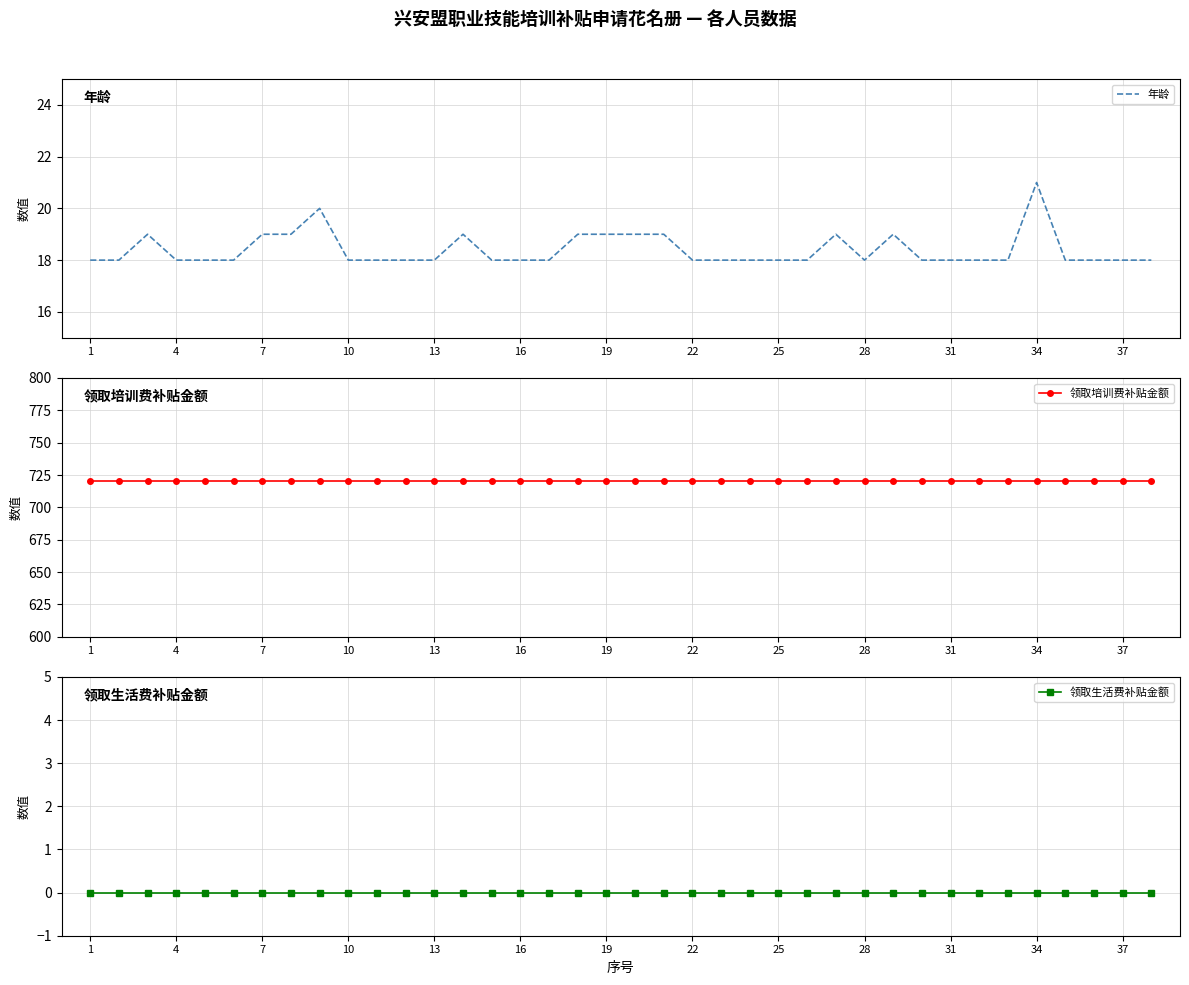

Which series has the largest total across all categories?

领取培训费补贴金额